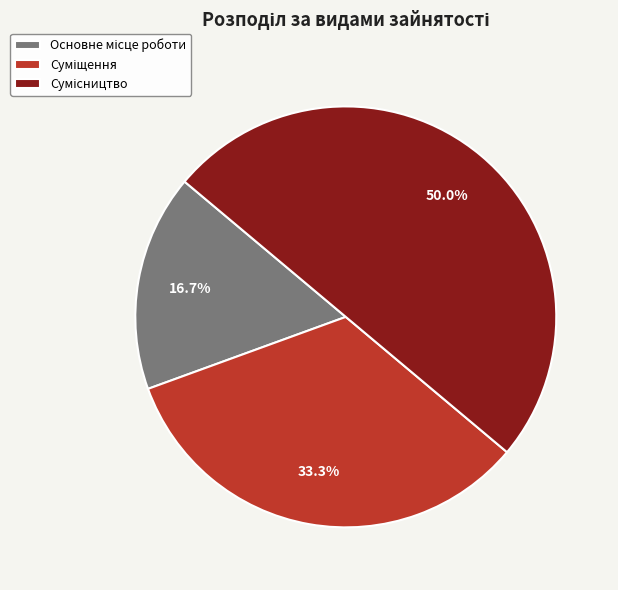

How many segments does this pie chart have?

3